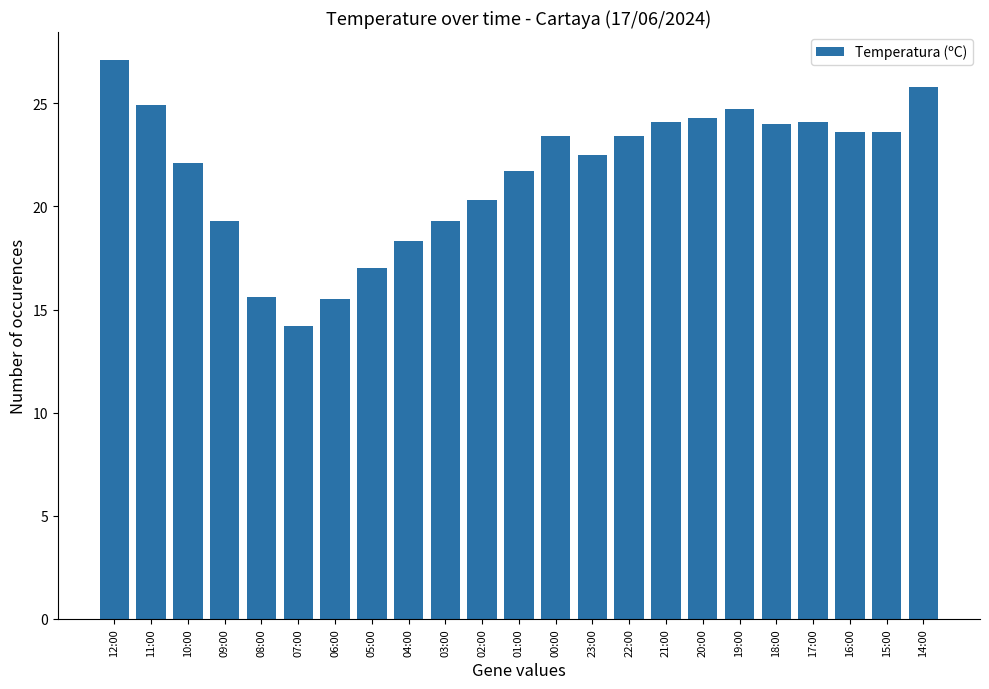

What is the label of the 2nd bar from the left?

11:00